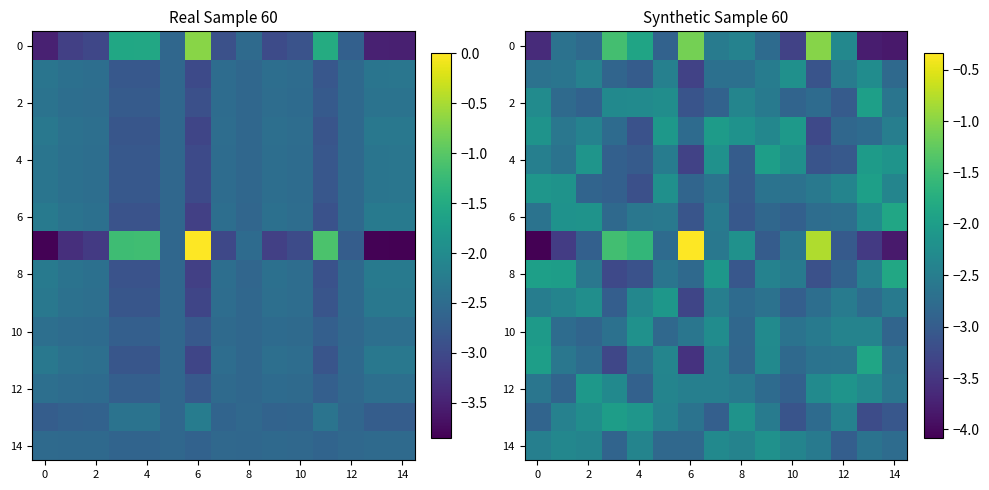

What is the lowest value of the 10 series?

-2.9